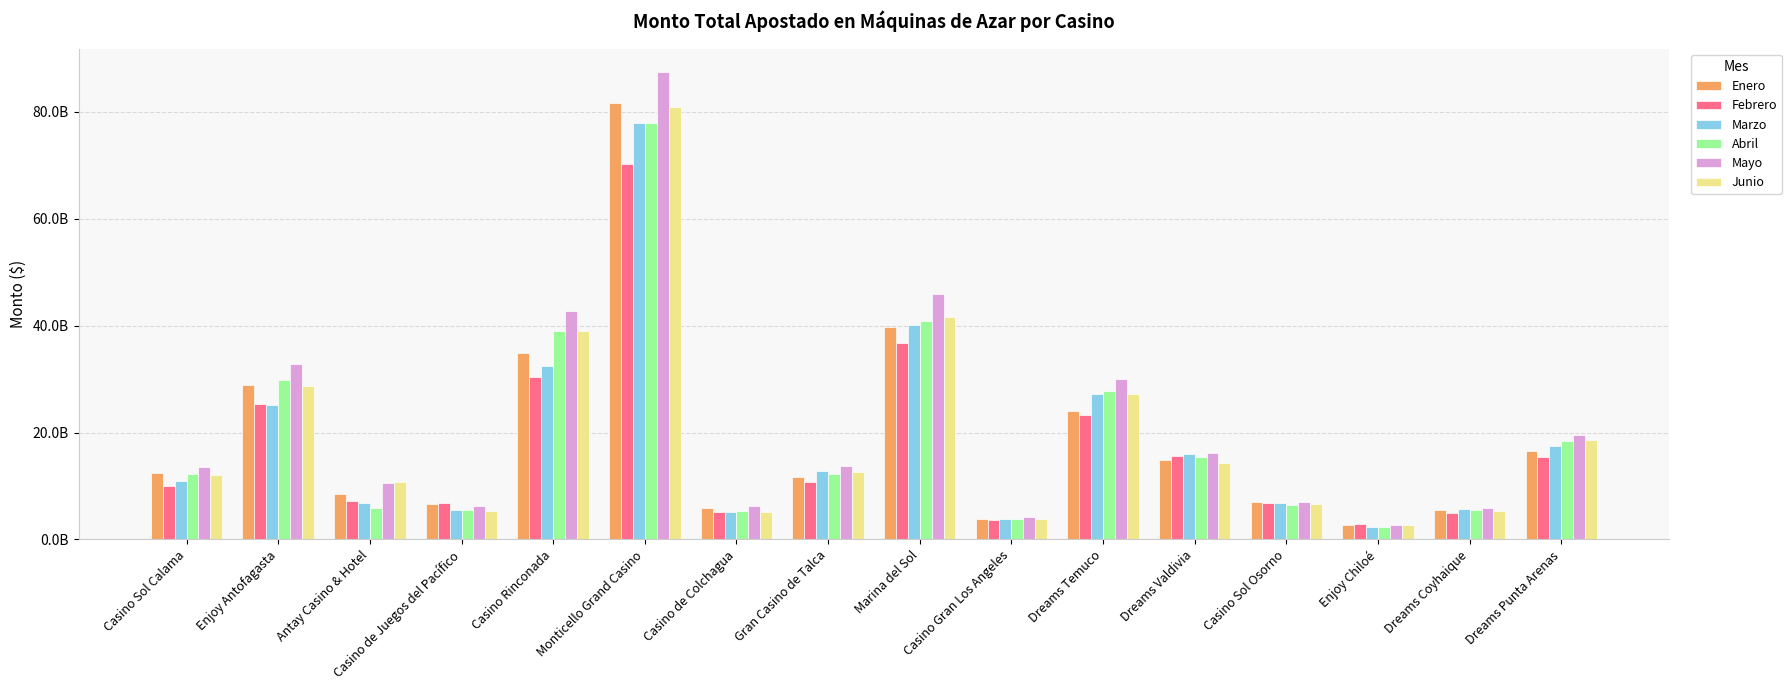

What is the difference between the maximum and minimum values in the Enero series?

78904628467